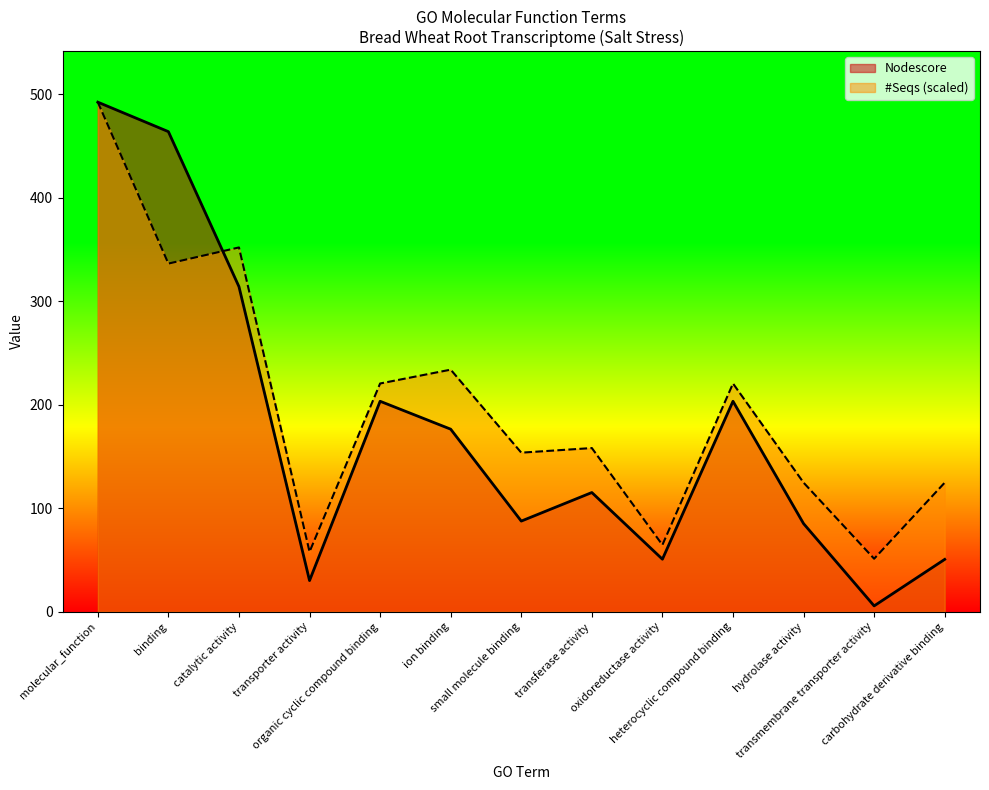

Rank the series by their maximum value, from lowest to highest.

Nodescore, #Seqs